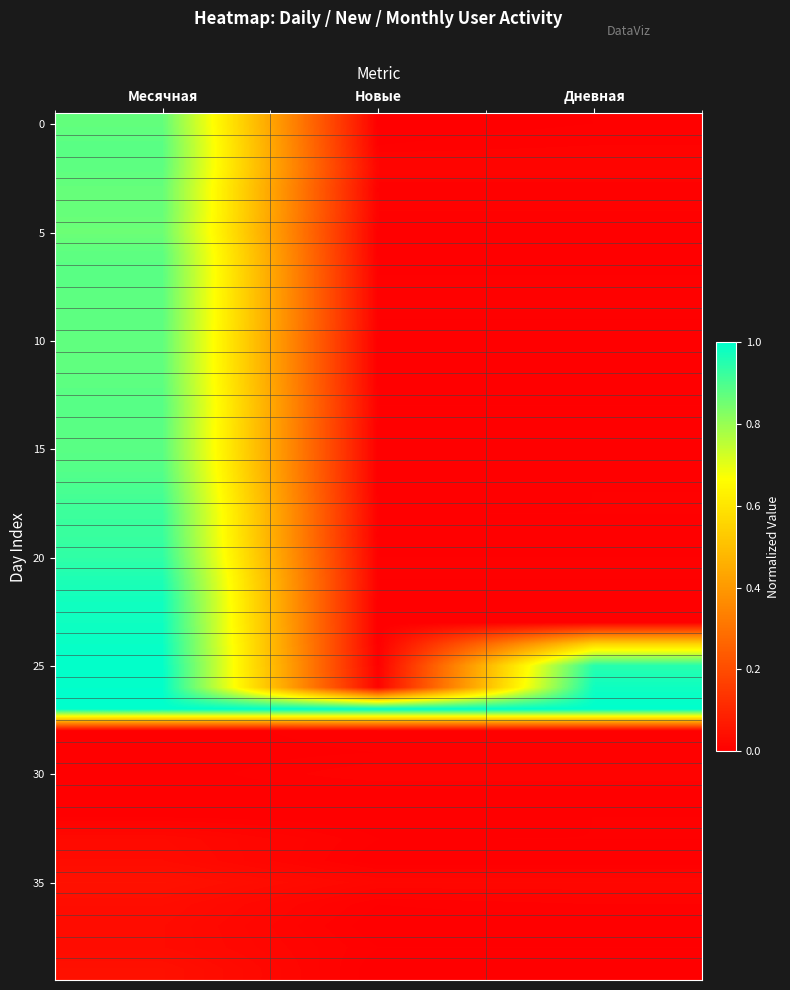

Count the number of data series in this chart.

40